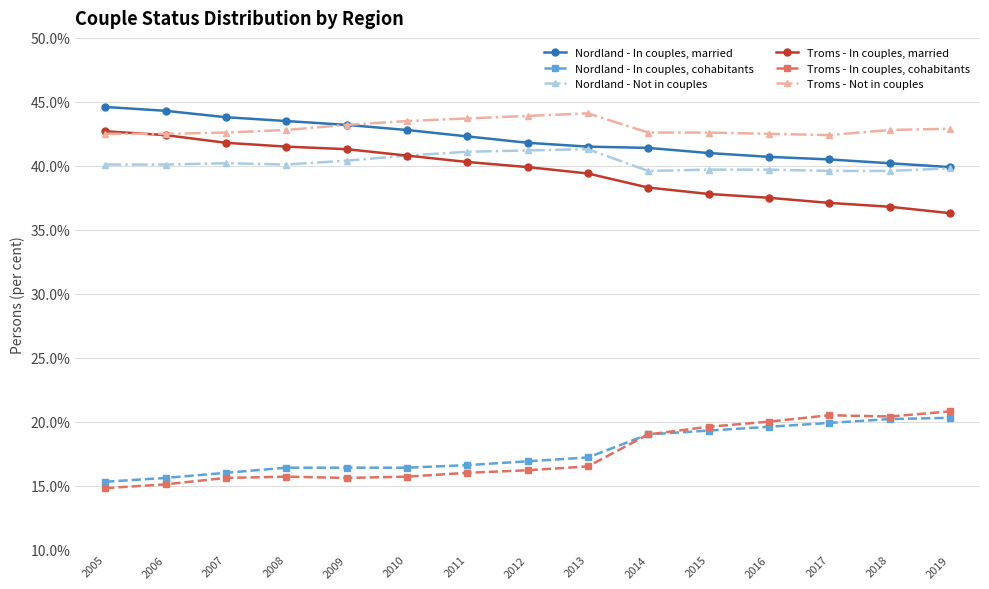

What is the total value across all series at 2017?

200.0